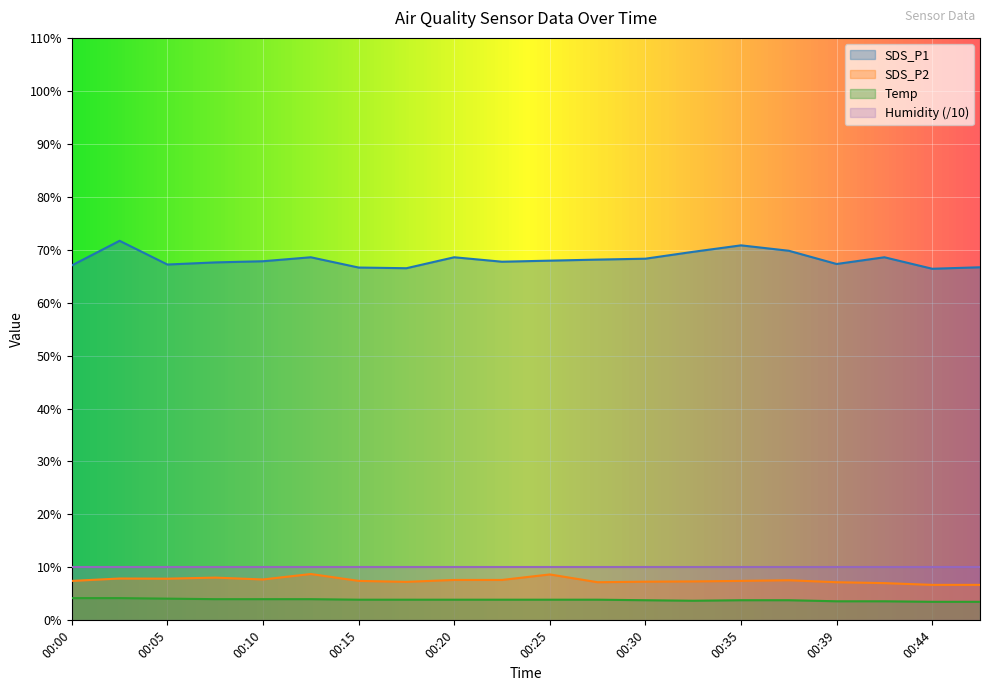

What is the difference between the SDS_P1 values at 00:15 and 00:32?

3.0